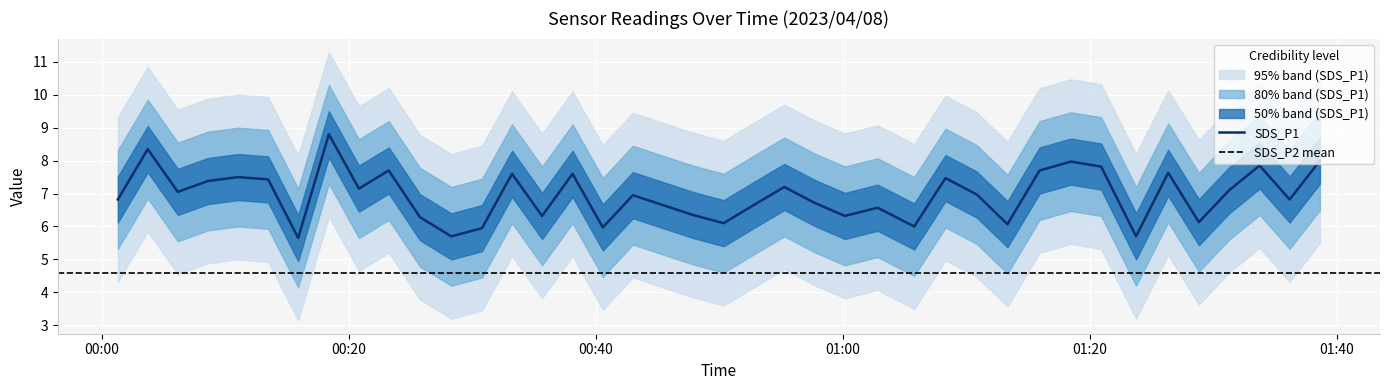

Which has a higher value, SDS_P2 or 31?

SDS_P2